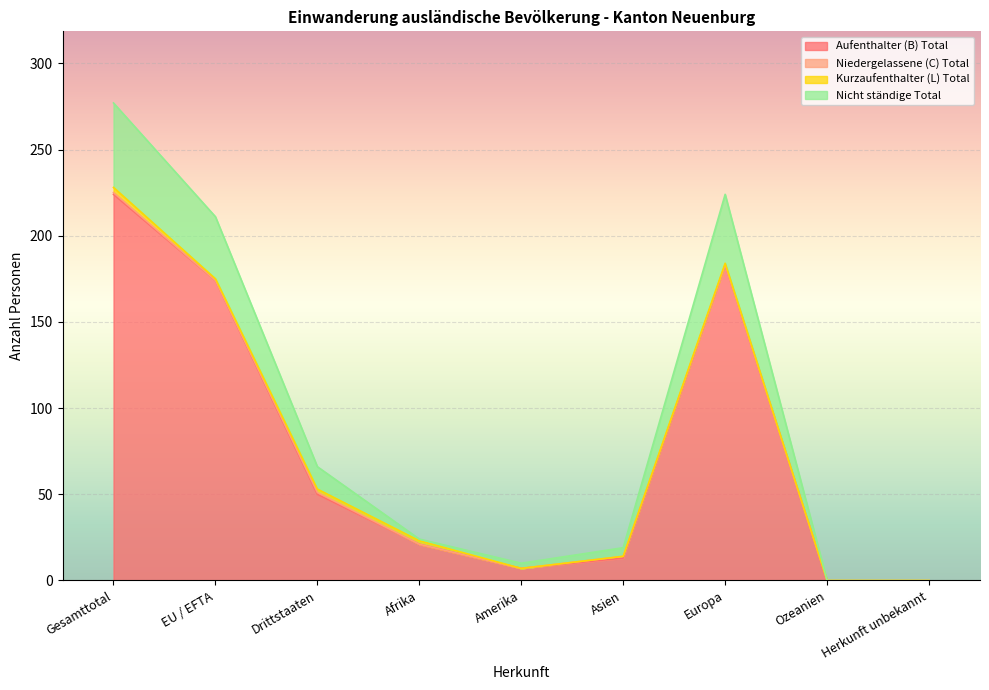

Between Gesamttotal and Europa, which is larger?

Gesamttotal